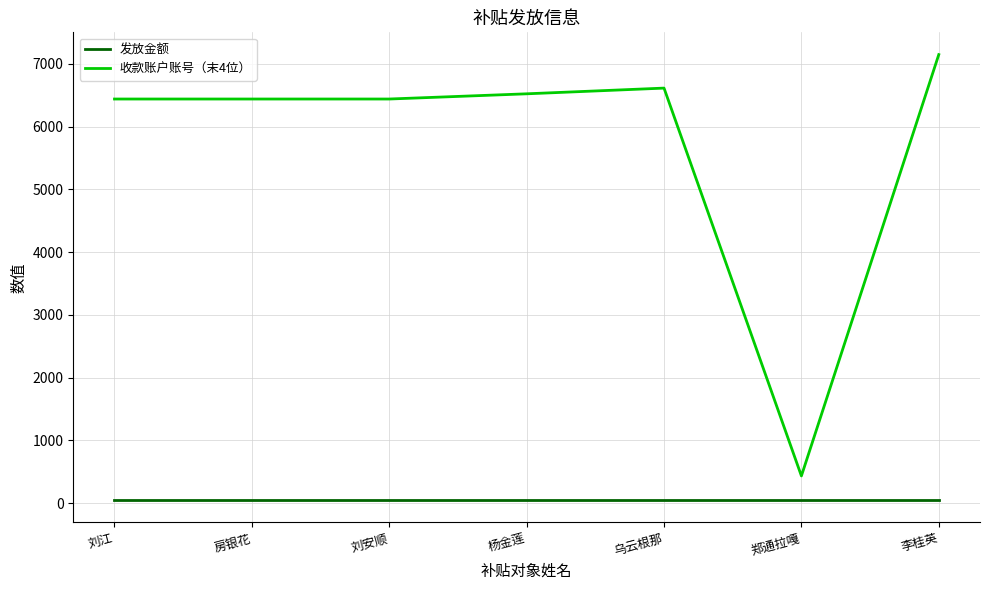

What is the difference between the 收款账户账号（末4位） values at 乌云根那 and 杨金莲?

91